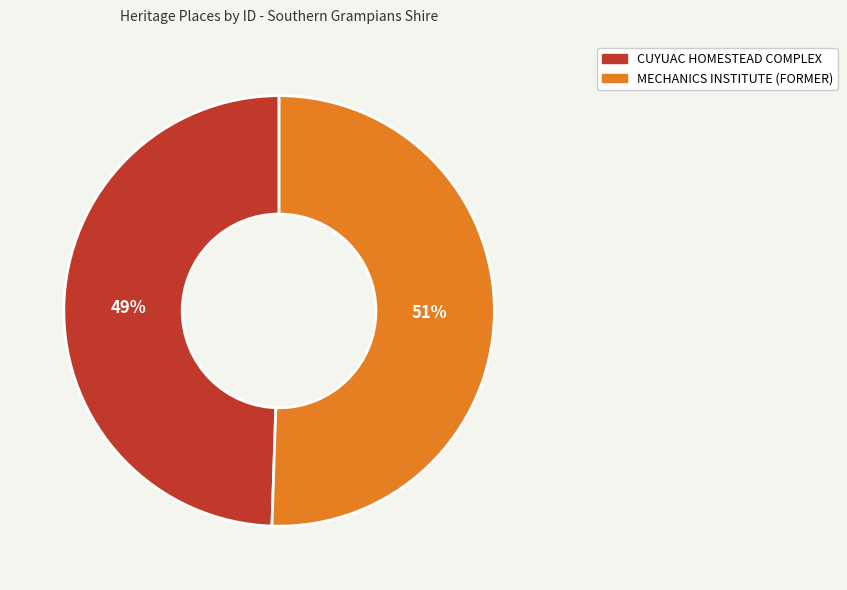

Is there any slice that represents more than half of the pie?

Yes